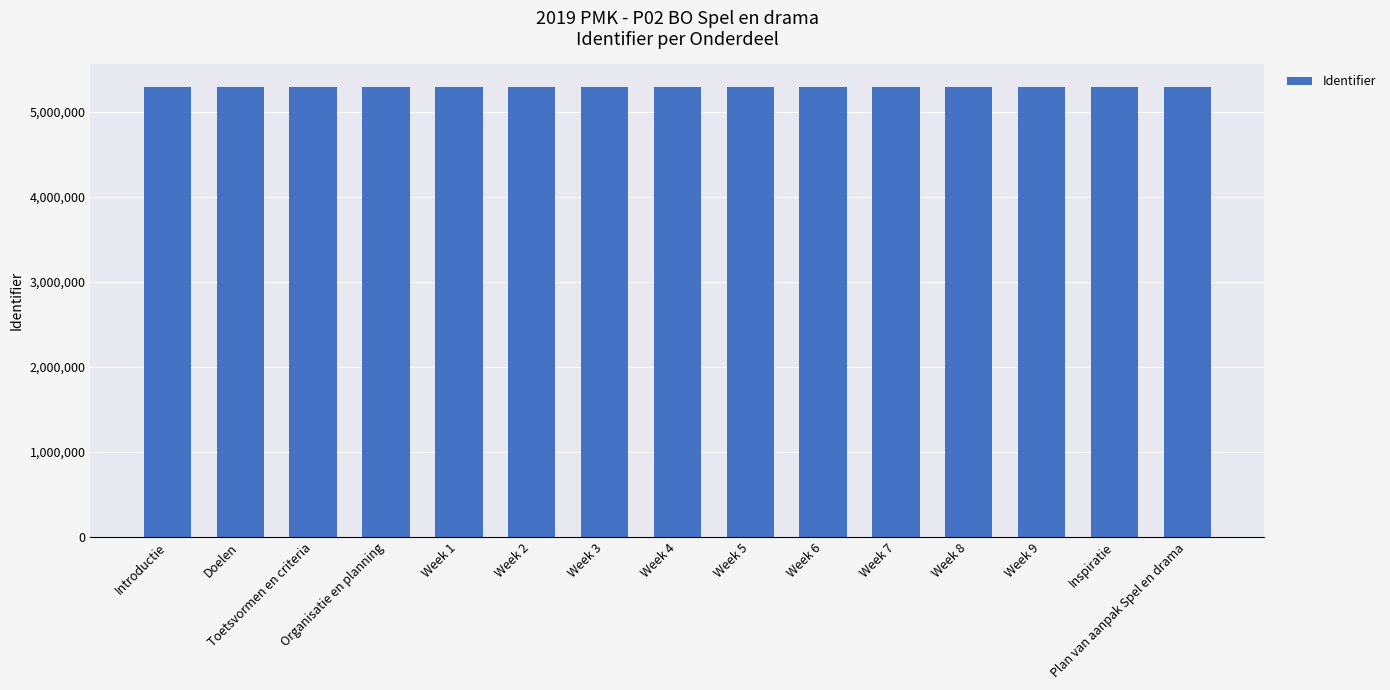

Read the value at Week 7, to the nearest 5.

5292215